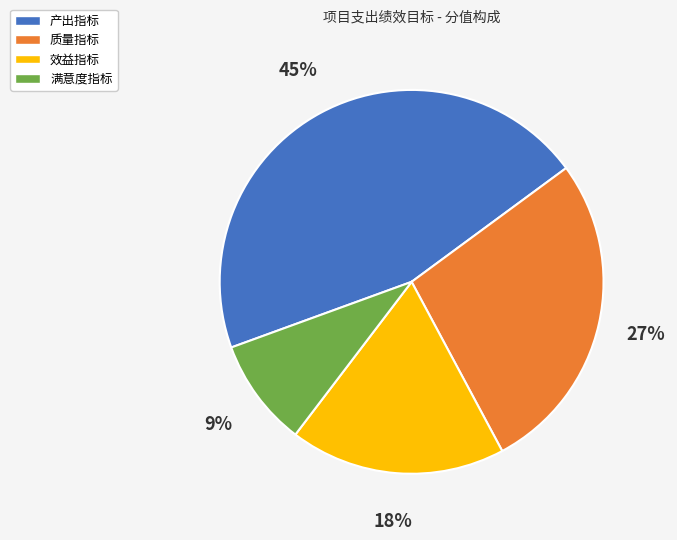

Which has a higher value, 效益指标 or 满意度指标?

效益指标